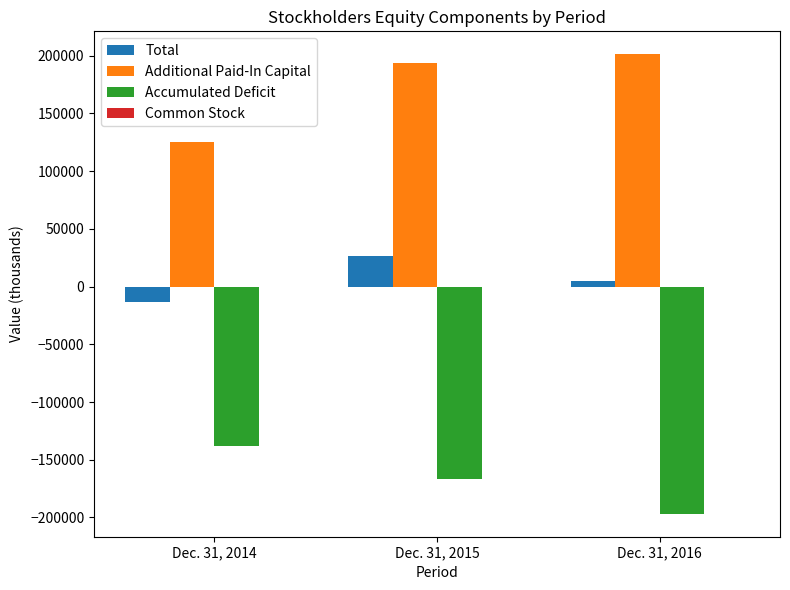

True or false: Additional Paid-In Capital has a value of 67646 at Dec. 31, 2015.

False